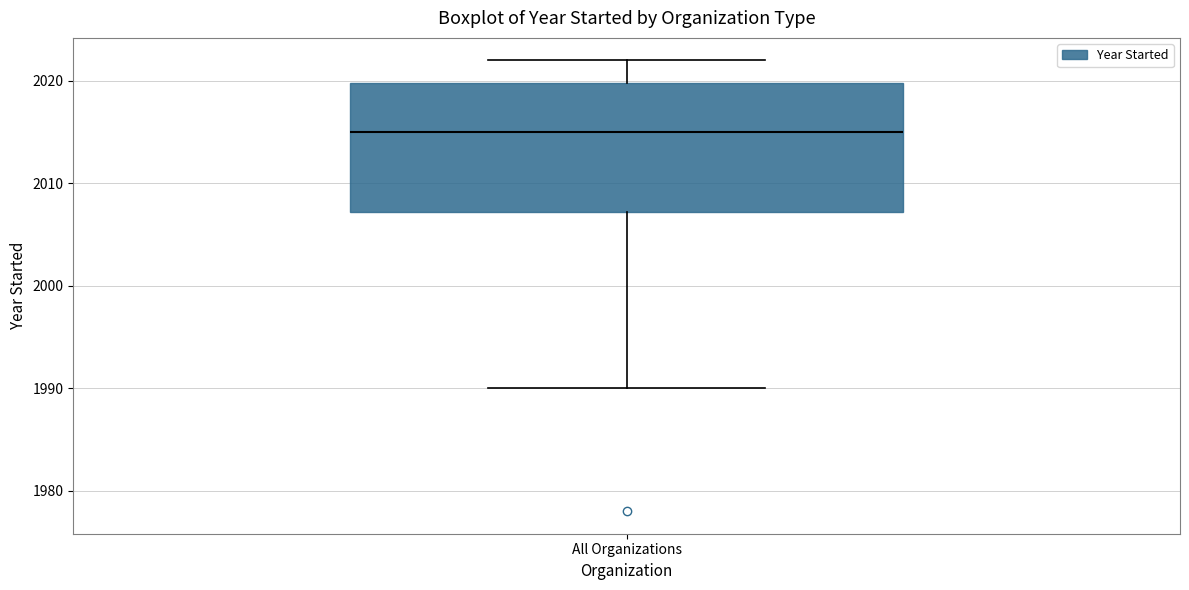

Read this box plot against the y-axis: the position of the median line, the range covered by the box, and the ends of both whiskers. The values are not printed on the chart, so give them approximately, as read against the axis.

median 2015, box 2007 to 2020, whiskers 1990 to 2022